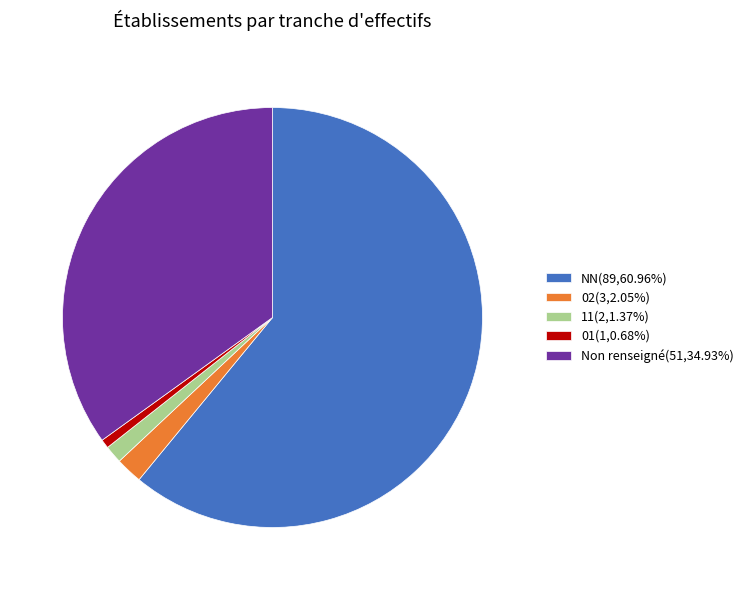

What is the ratio of the value at NN(89,60.96%) to the value at Non renseigné(51,34.93%)?

1.7